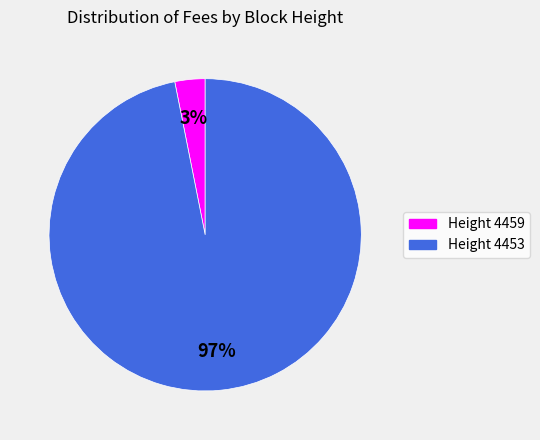

What is the majority slice?

Height 4453